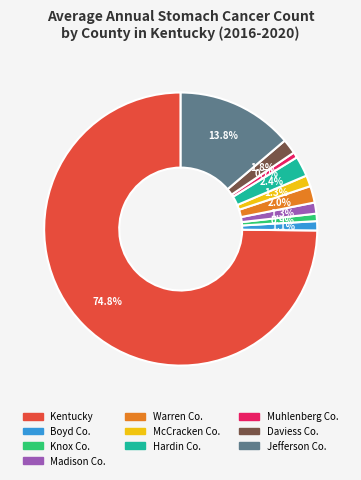

How many slices are in this pie chart?

10